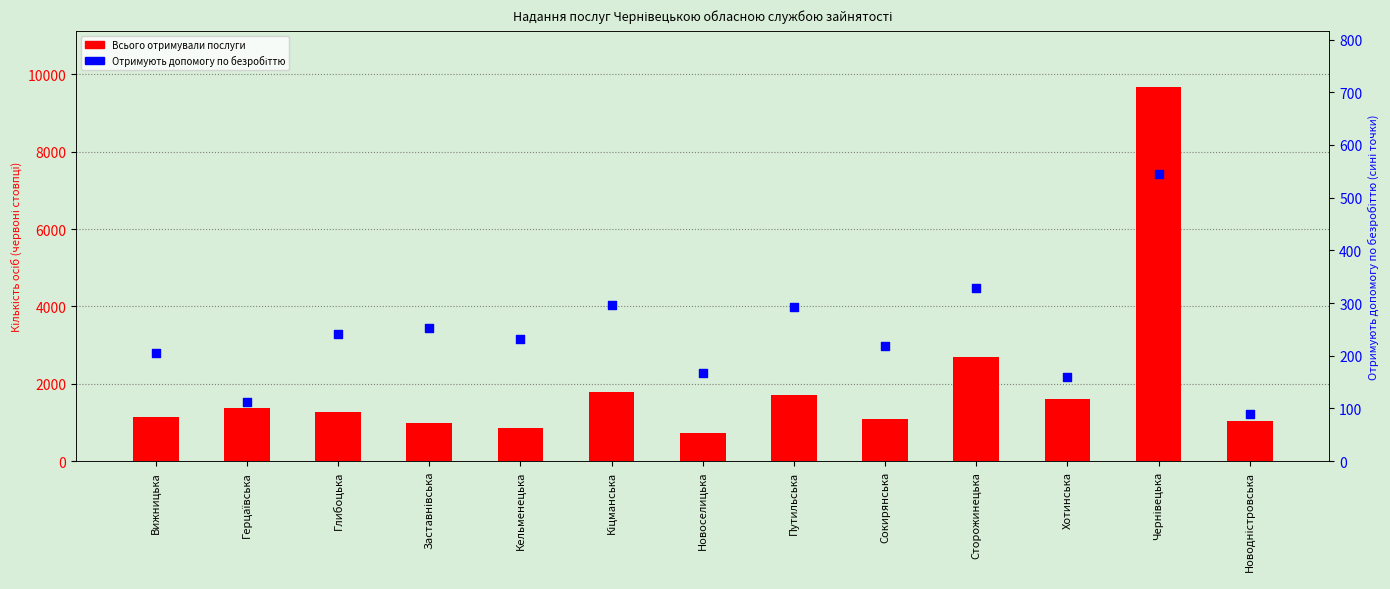

Which series has the largest total across all categories?

Всього отримували послуги